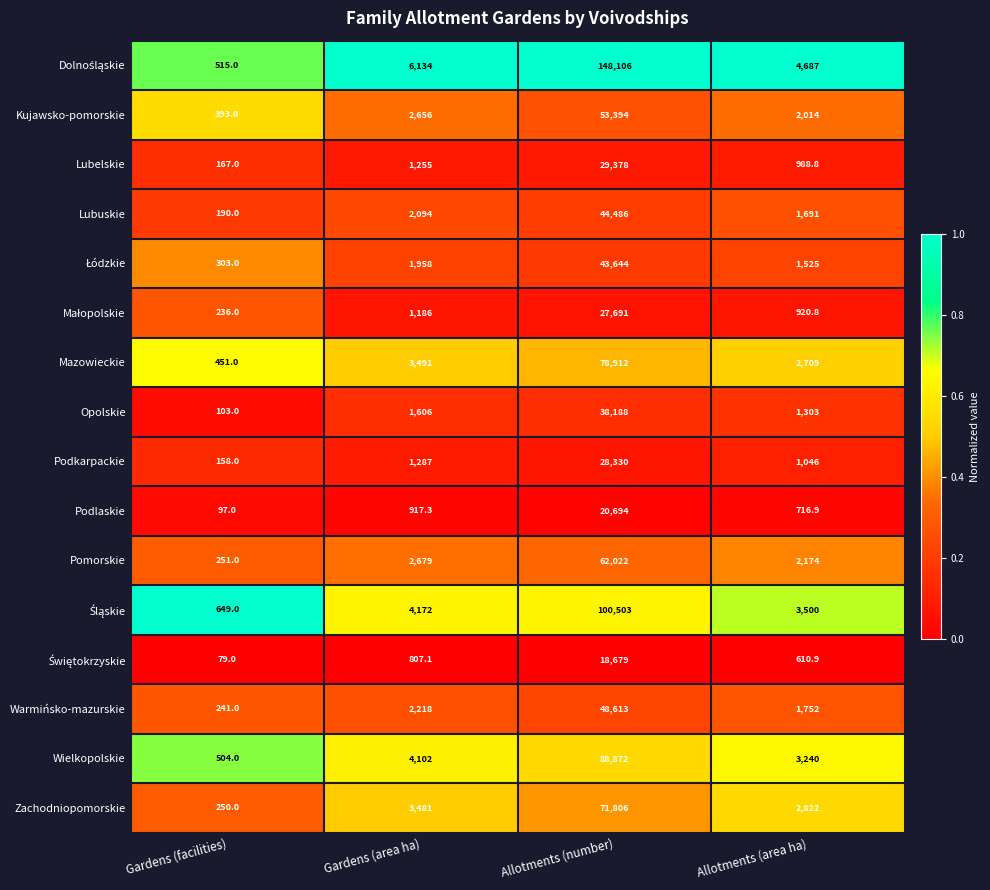

Which label corresponds to the largest value in the chart?

Allotments (number)